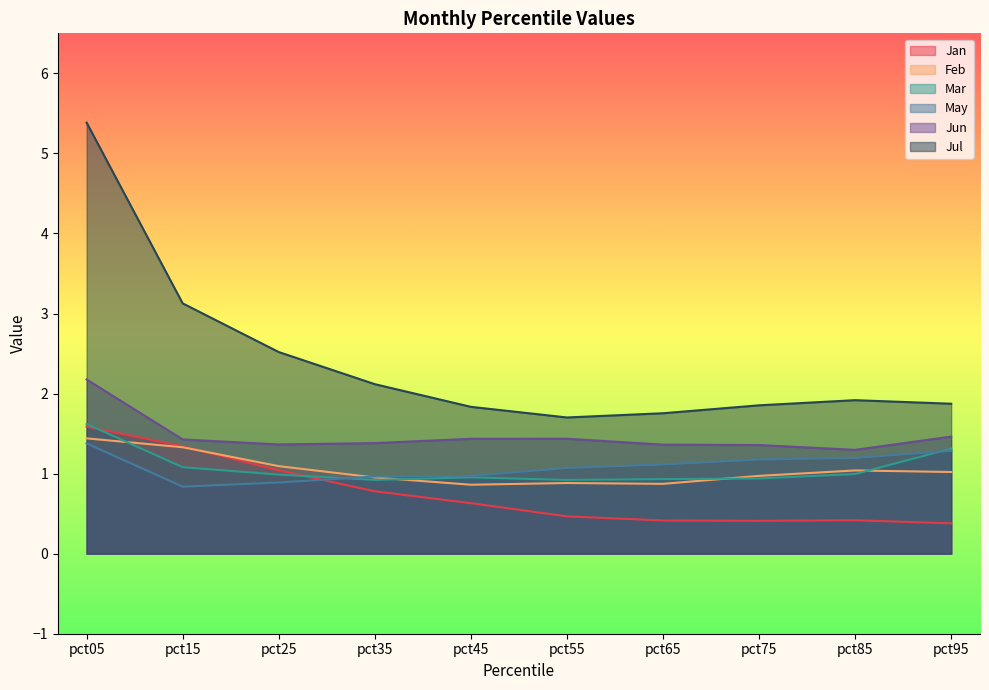

True or false: Jun and Feb intersect in this chart.

False